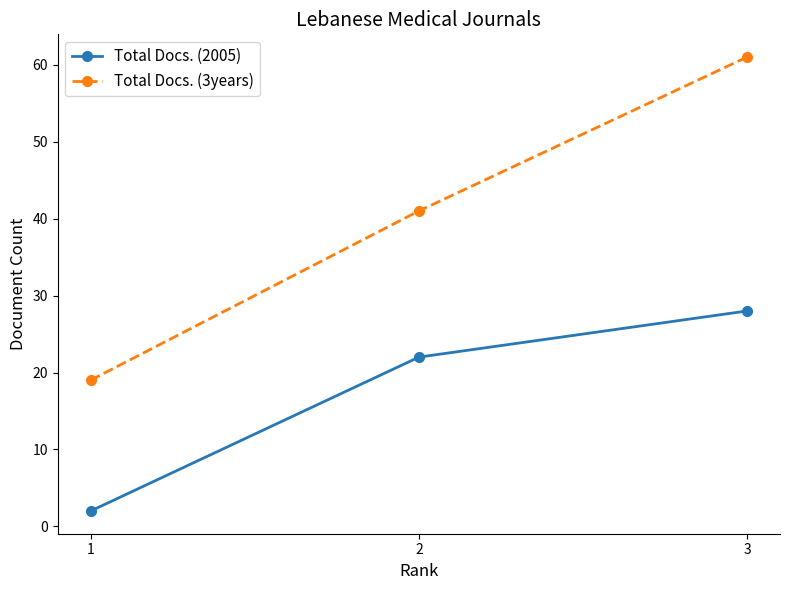

What is the total value across all series at 2?

63